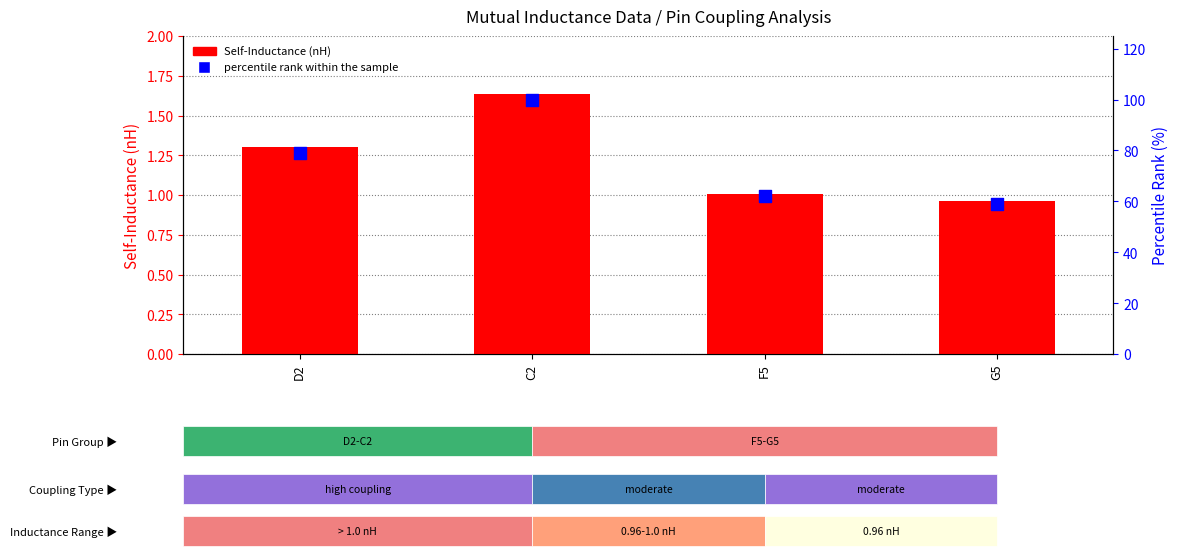

At how many categories does at least one series exceed 73?

2